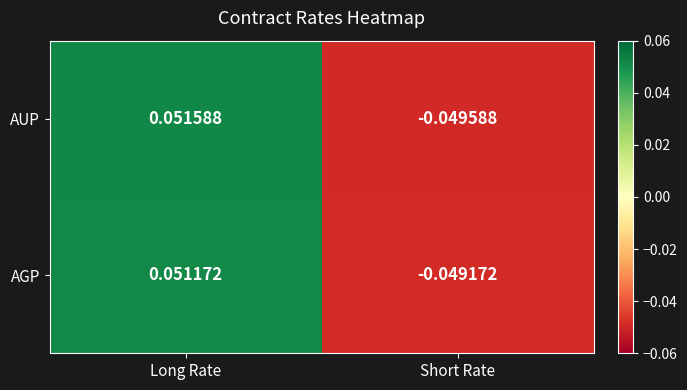

At which label does AGP first exceed 0?

Long Rate